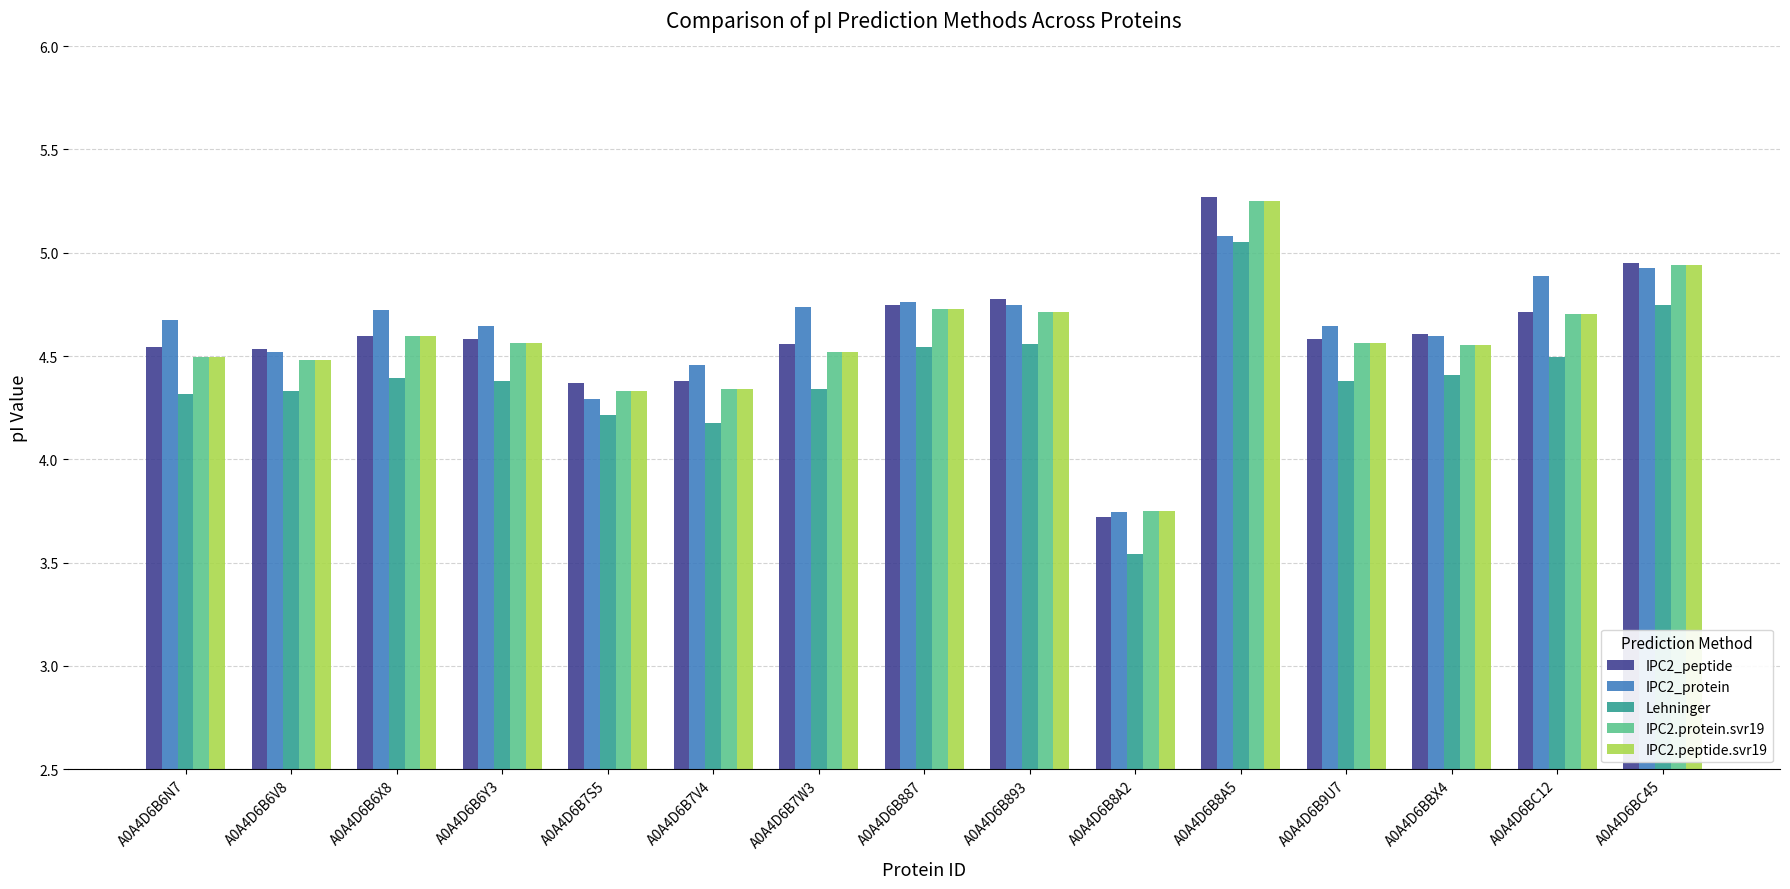

What position from the left is A0A4D6B6N7?

1